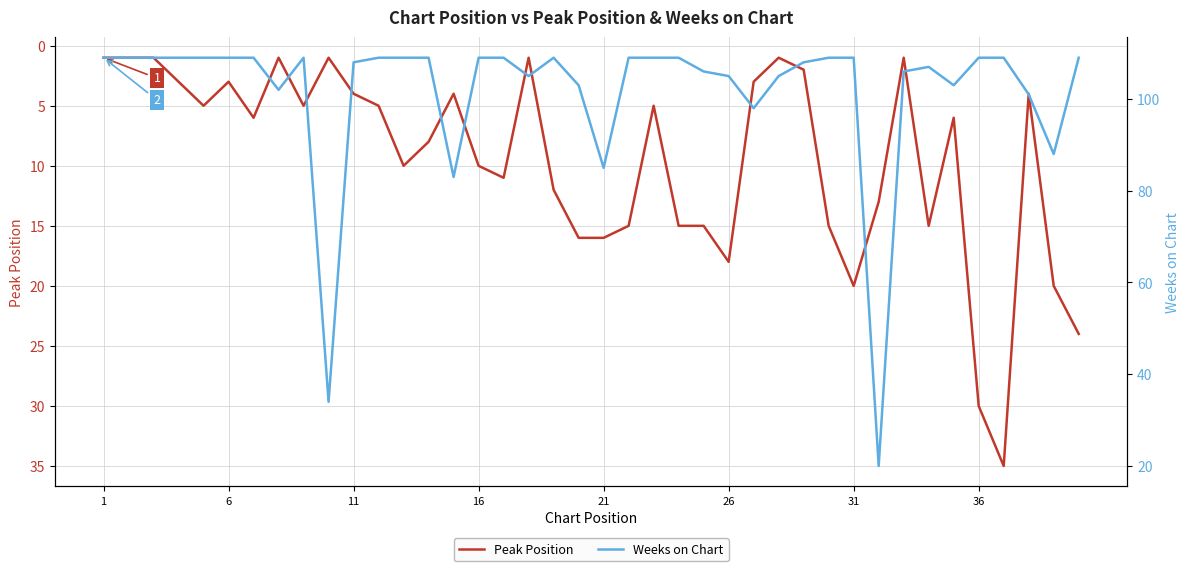

Is it true that Peak Position equals 6 at 26?

False